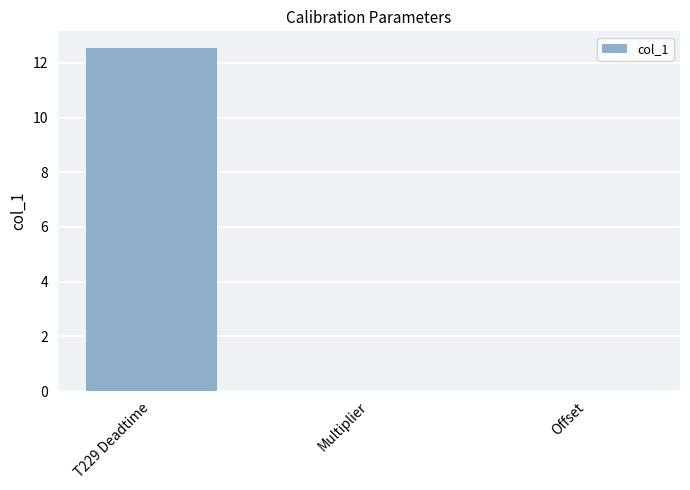

What is the maximum value shown in the chart?

12.5